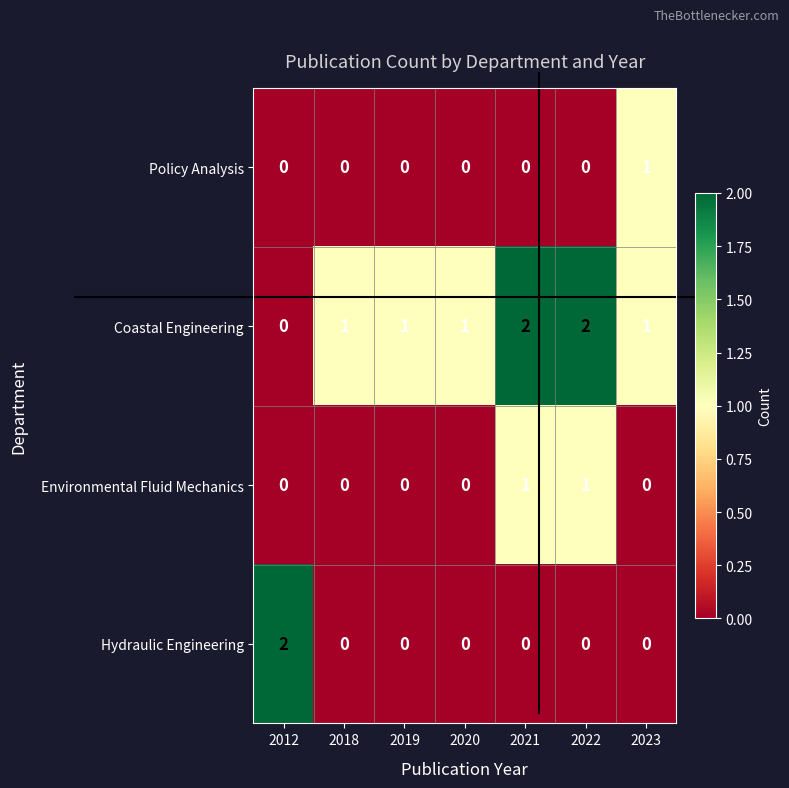

At how many categories does at least one series exceed 0?

7